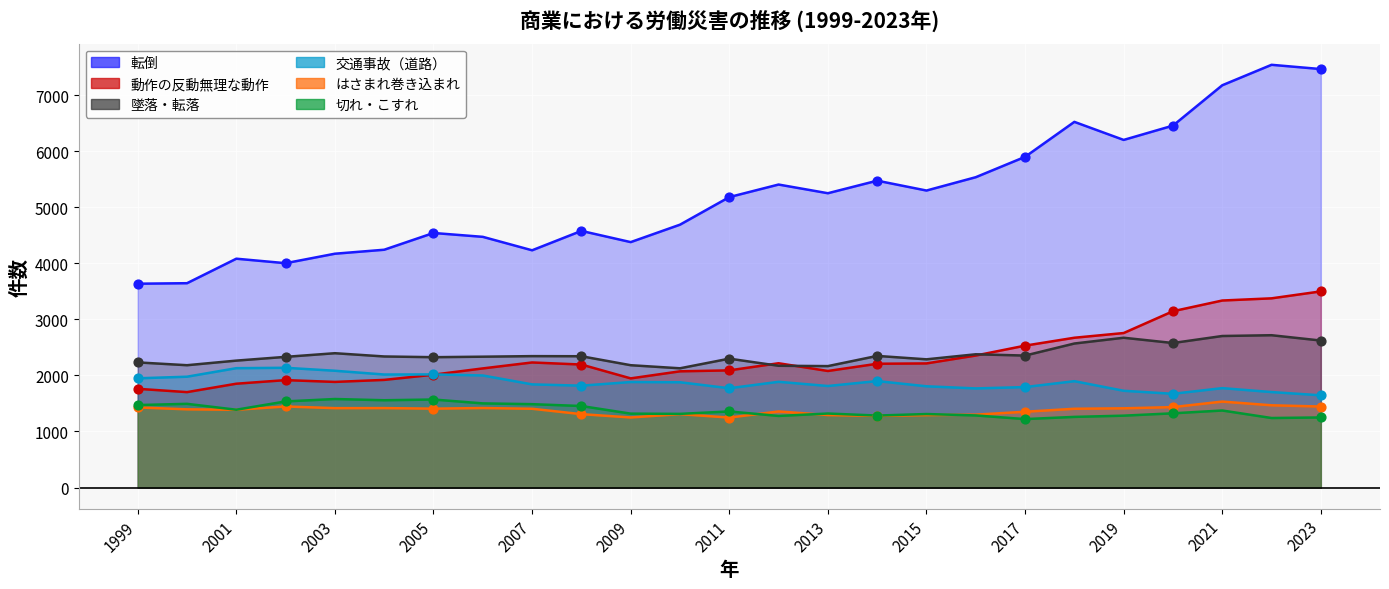

Which series reaches the minimum Y coordinate?

切れ・こすれ